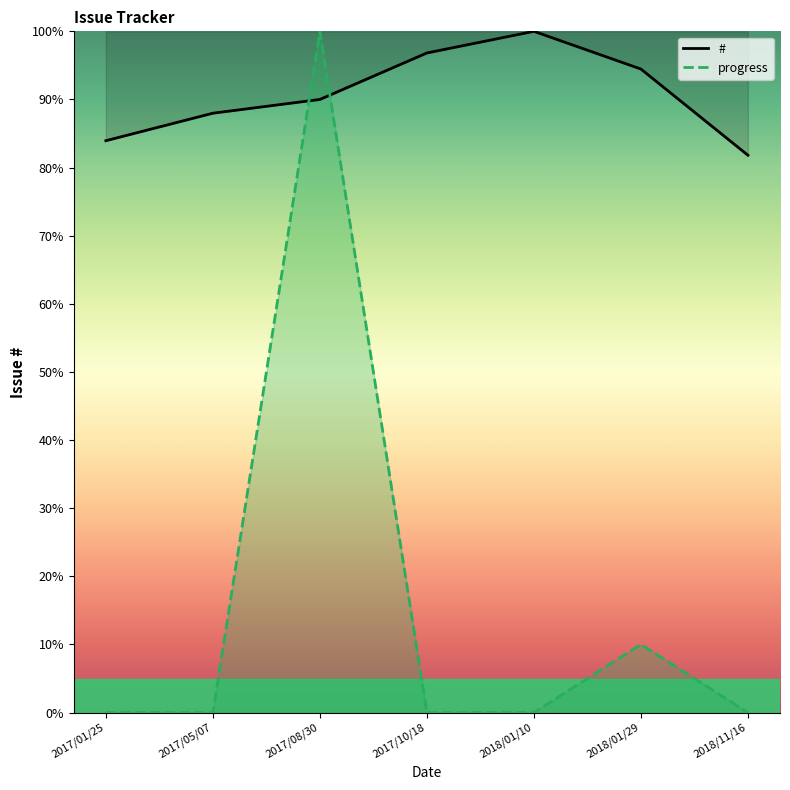

What is the label of the 2nd point from the left?

2017/05/07